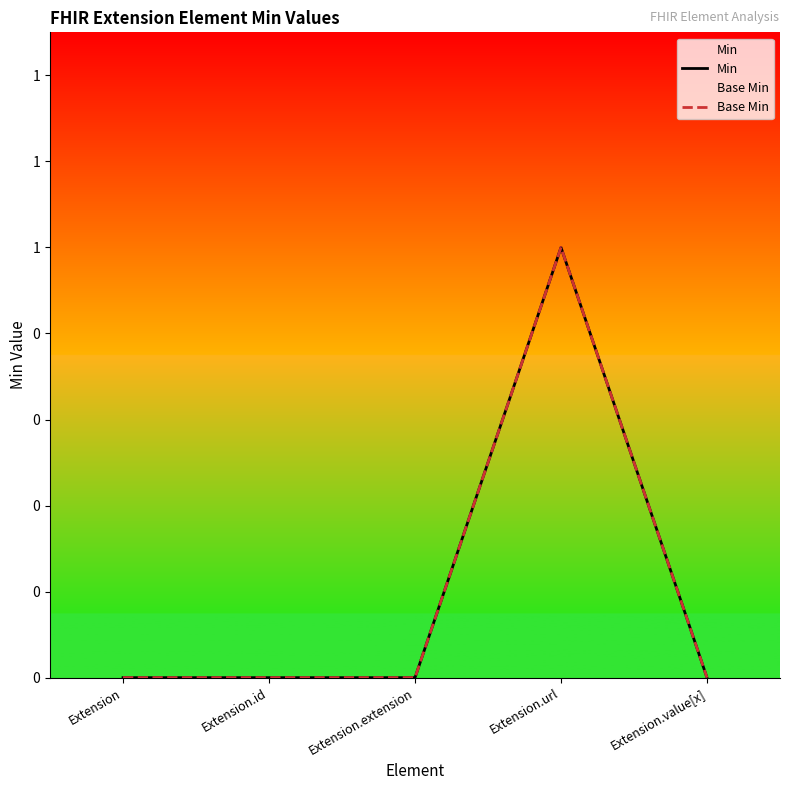

Where is the first local maximum for Base Min?

Extension.url